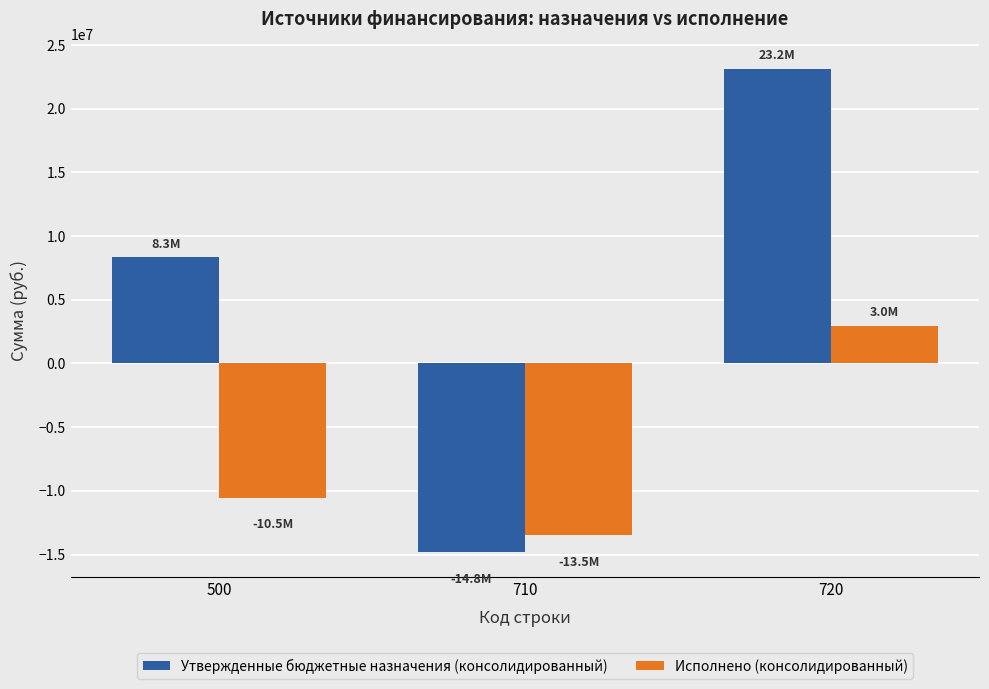

What value does the Исполнено (консолидированный) series have at 500?

-10523210.2